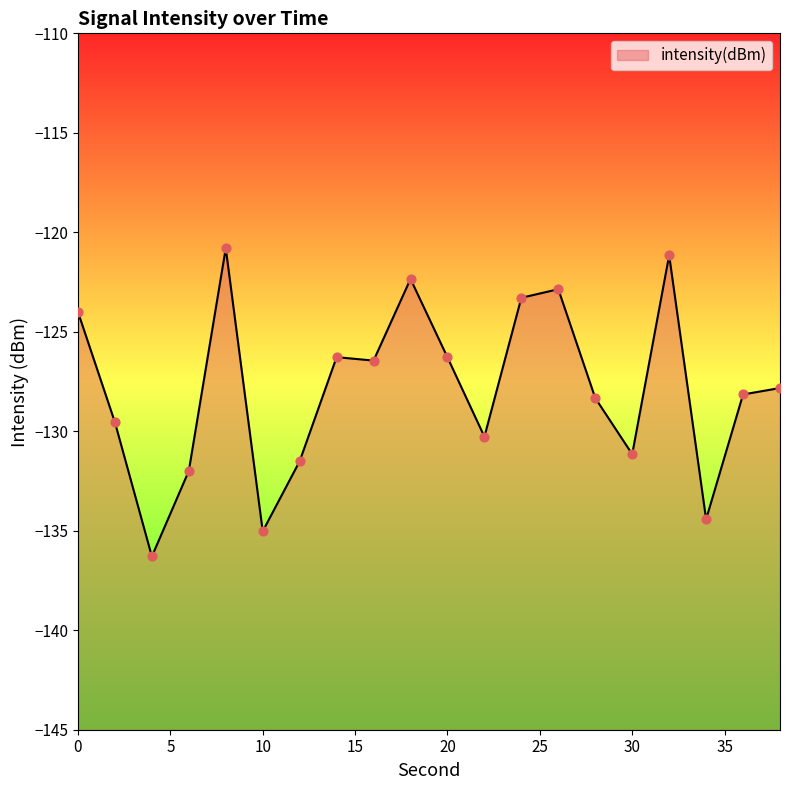

Which has a higher value, 10 or 22?

22